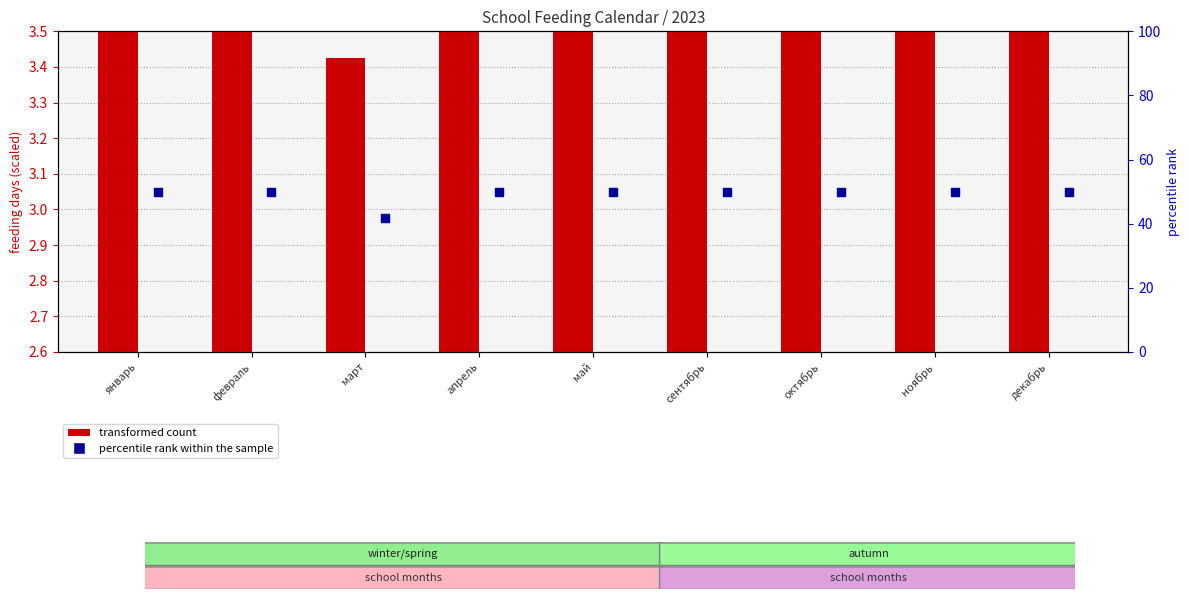

What is the total value across all series at октябрь?

53.5